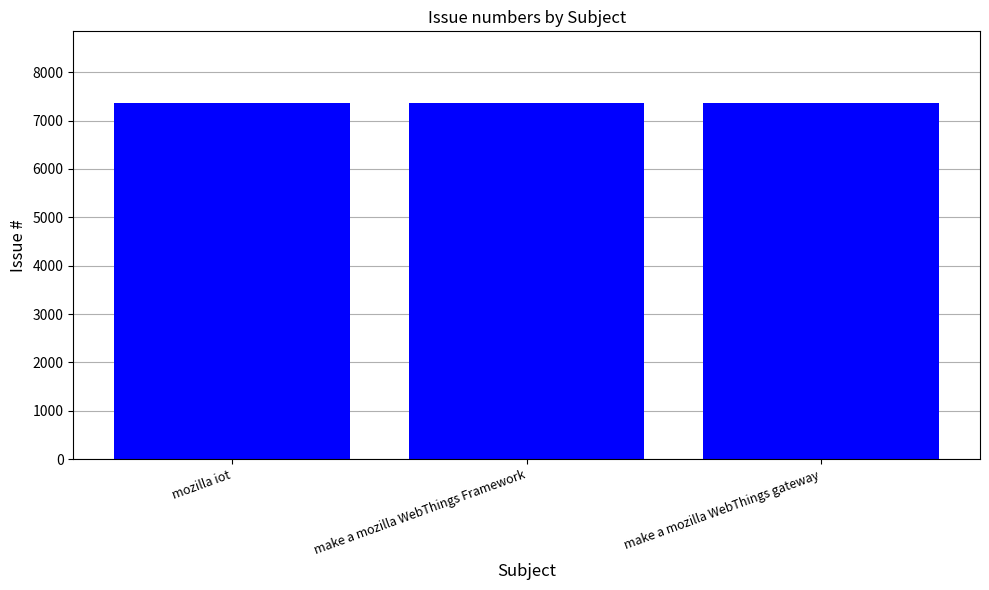

What value does the data have at mozilla iot?

7371